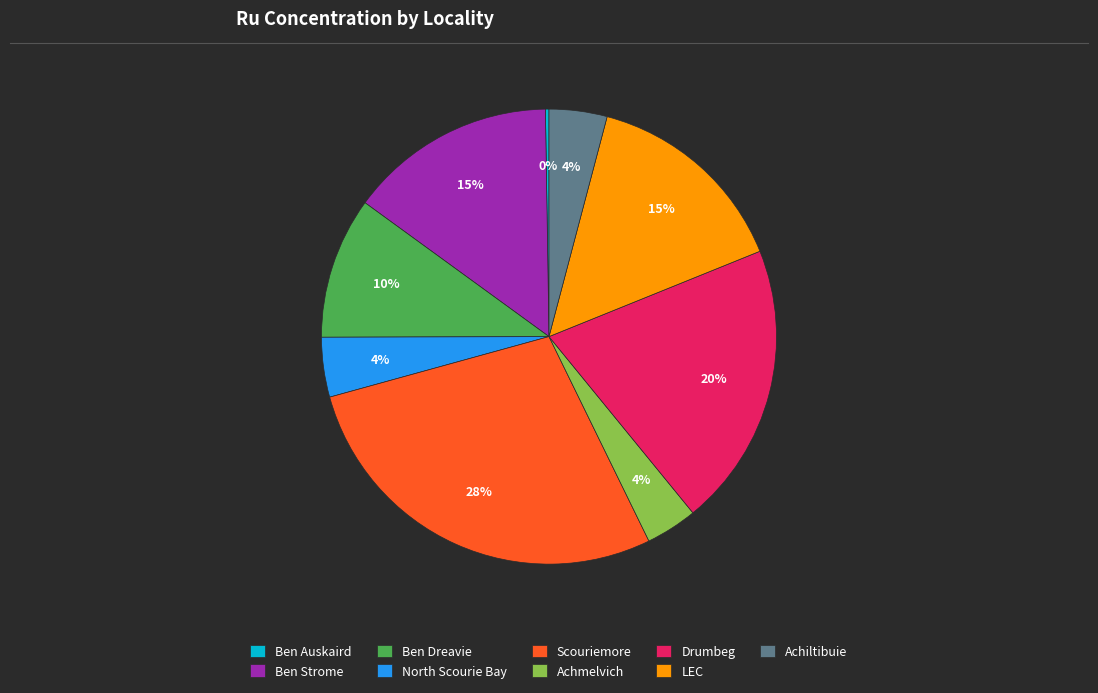

Between Achmelvich and LEC, which is larger?

LEC